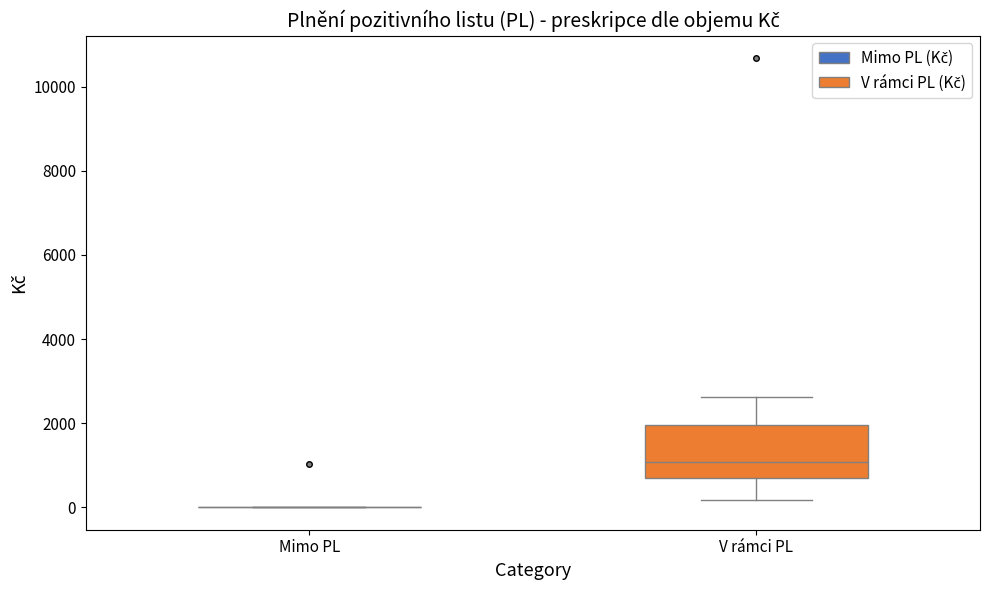

Comparing the boxes themselves (not the whiskers), which one is the tallest?

V rámci PL